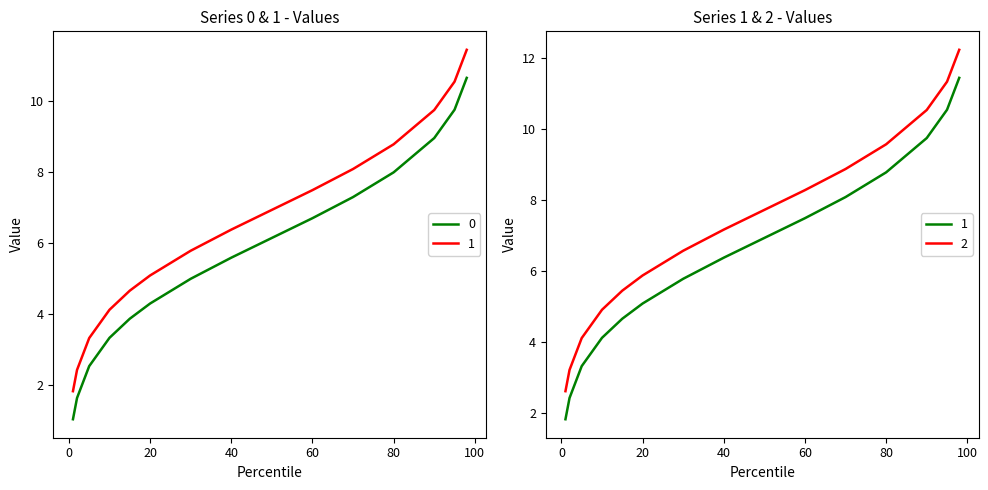

Is this an area chart (filled region under the line)?

No